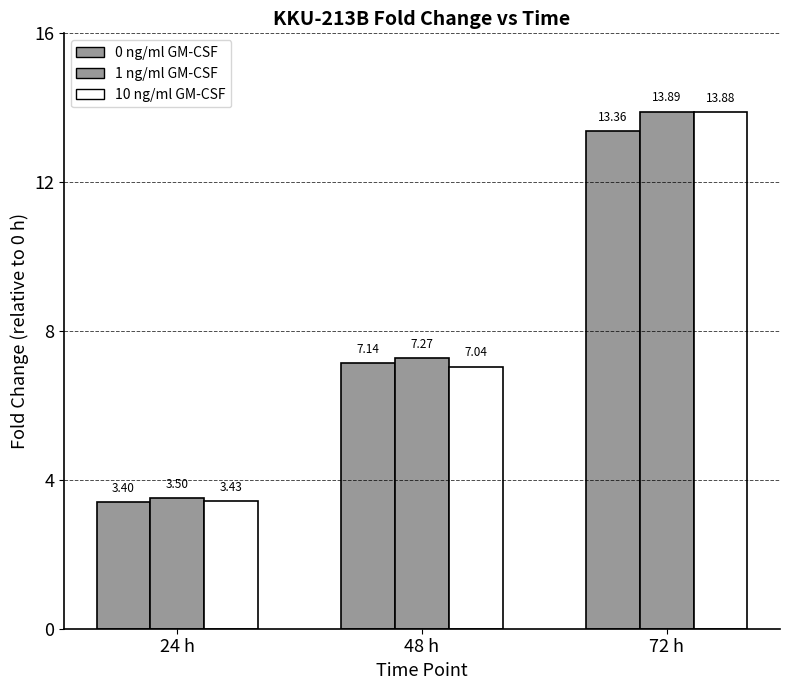

True or false: 10 ng/ml GM-CSF has a value of 3.4 at 24 h.

True